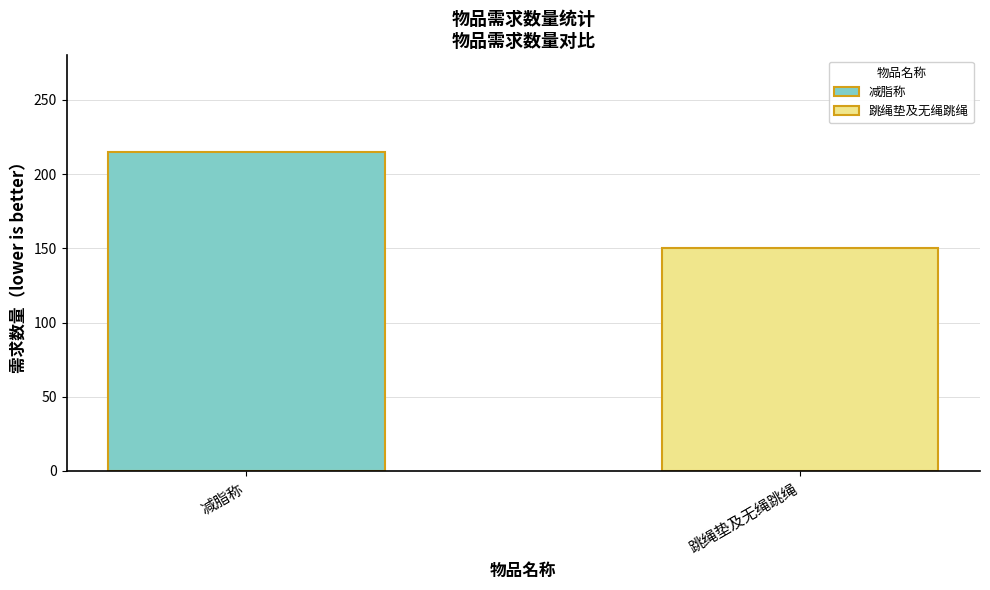

How many bars are there in total?

2